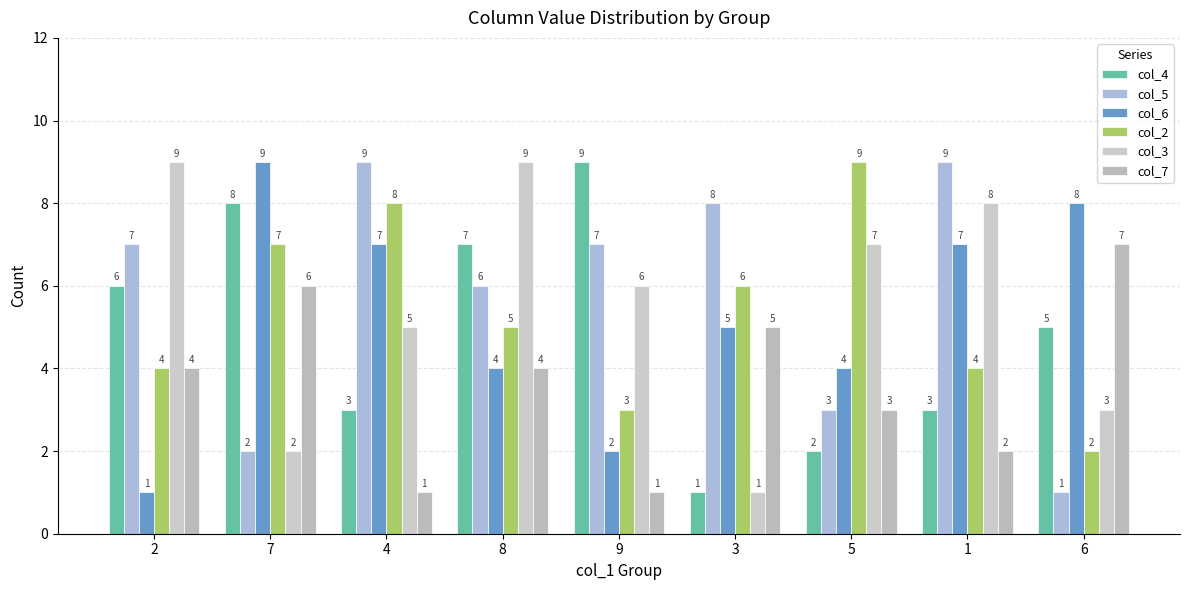

How many bars are there in each group?

6